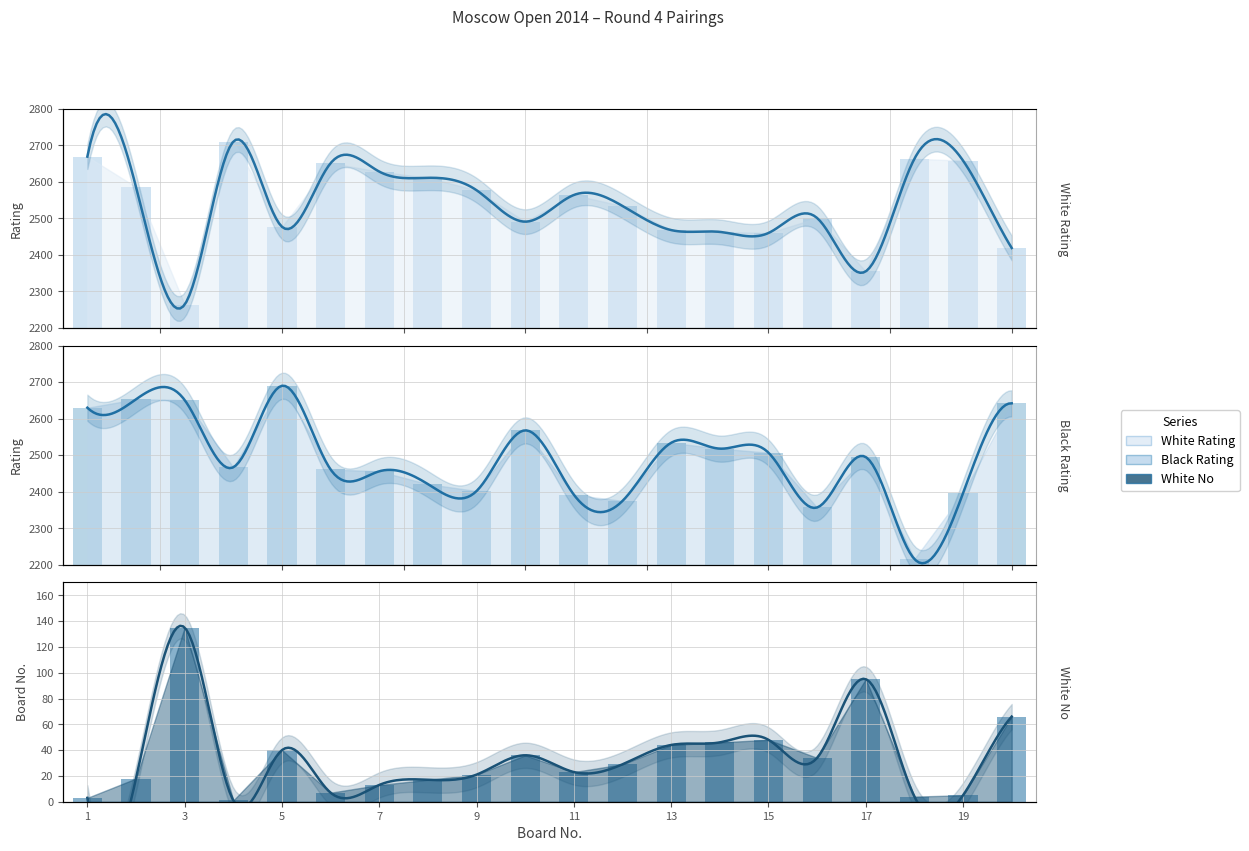

At how many categories does at least one series exceed 221?

20